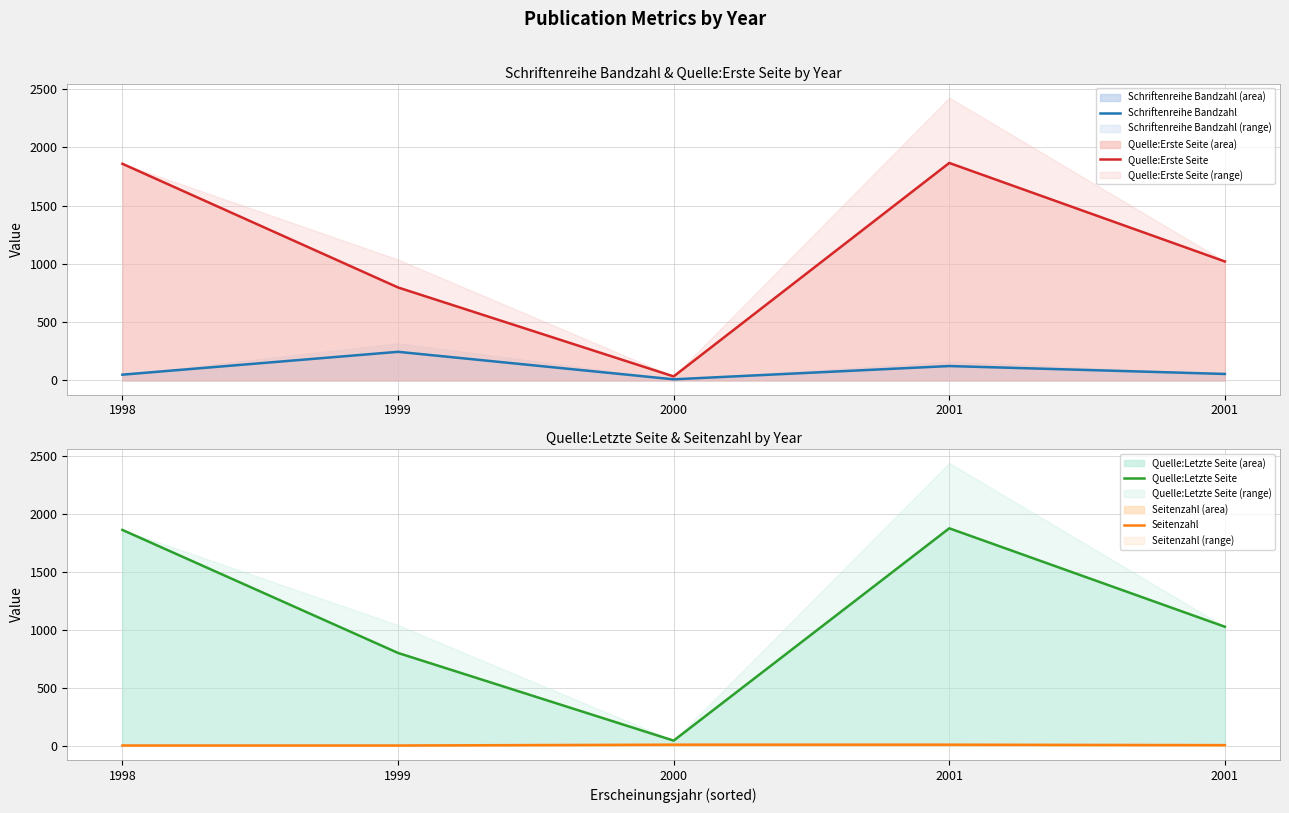

True or false: Schriftenreihe Bandzahl and Seitenzahl intersect in this chart.

False